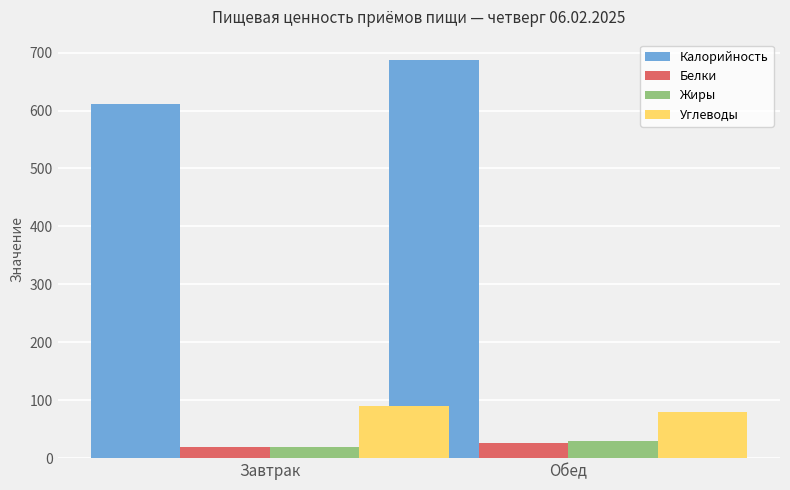

How many values in the Белки series are below 26?

1